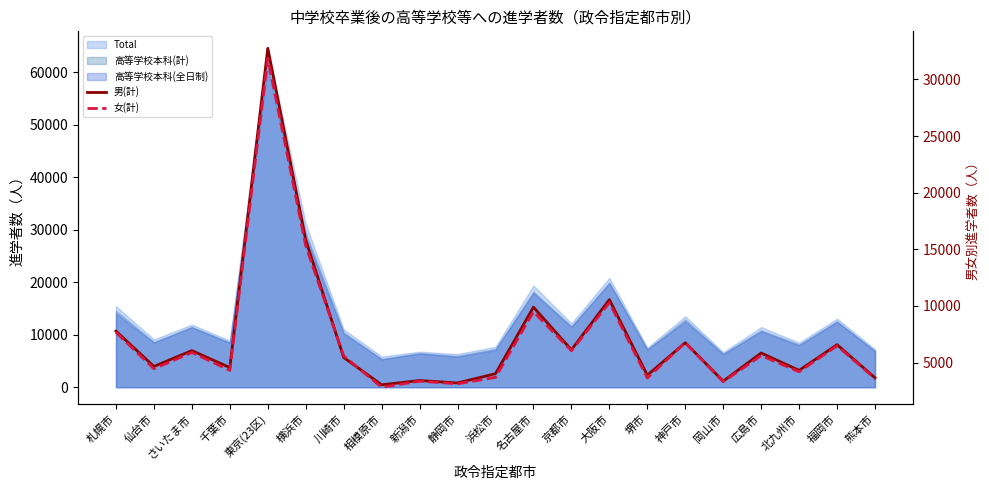

What position from the right is 福岡市?

2